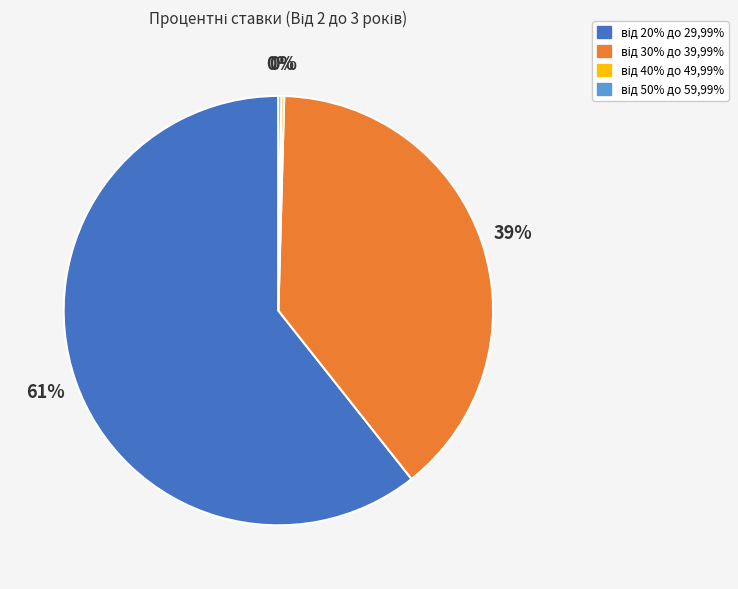

To the nearest percent, what is the average slice percentage?

25%